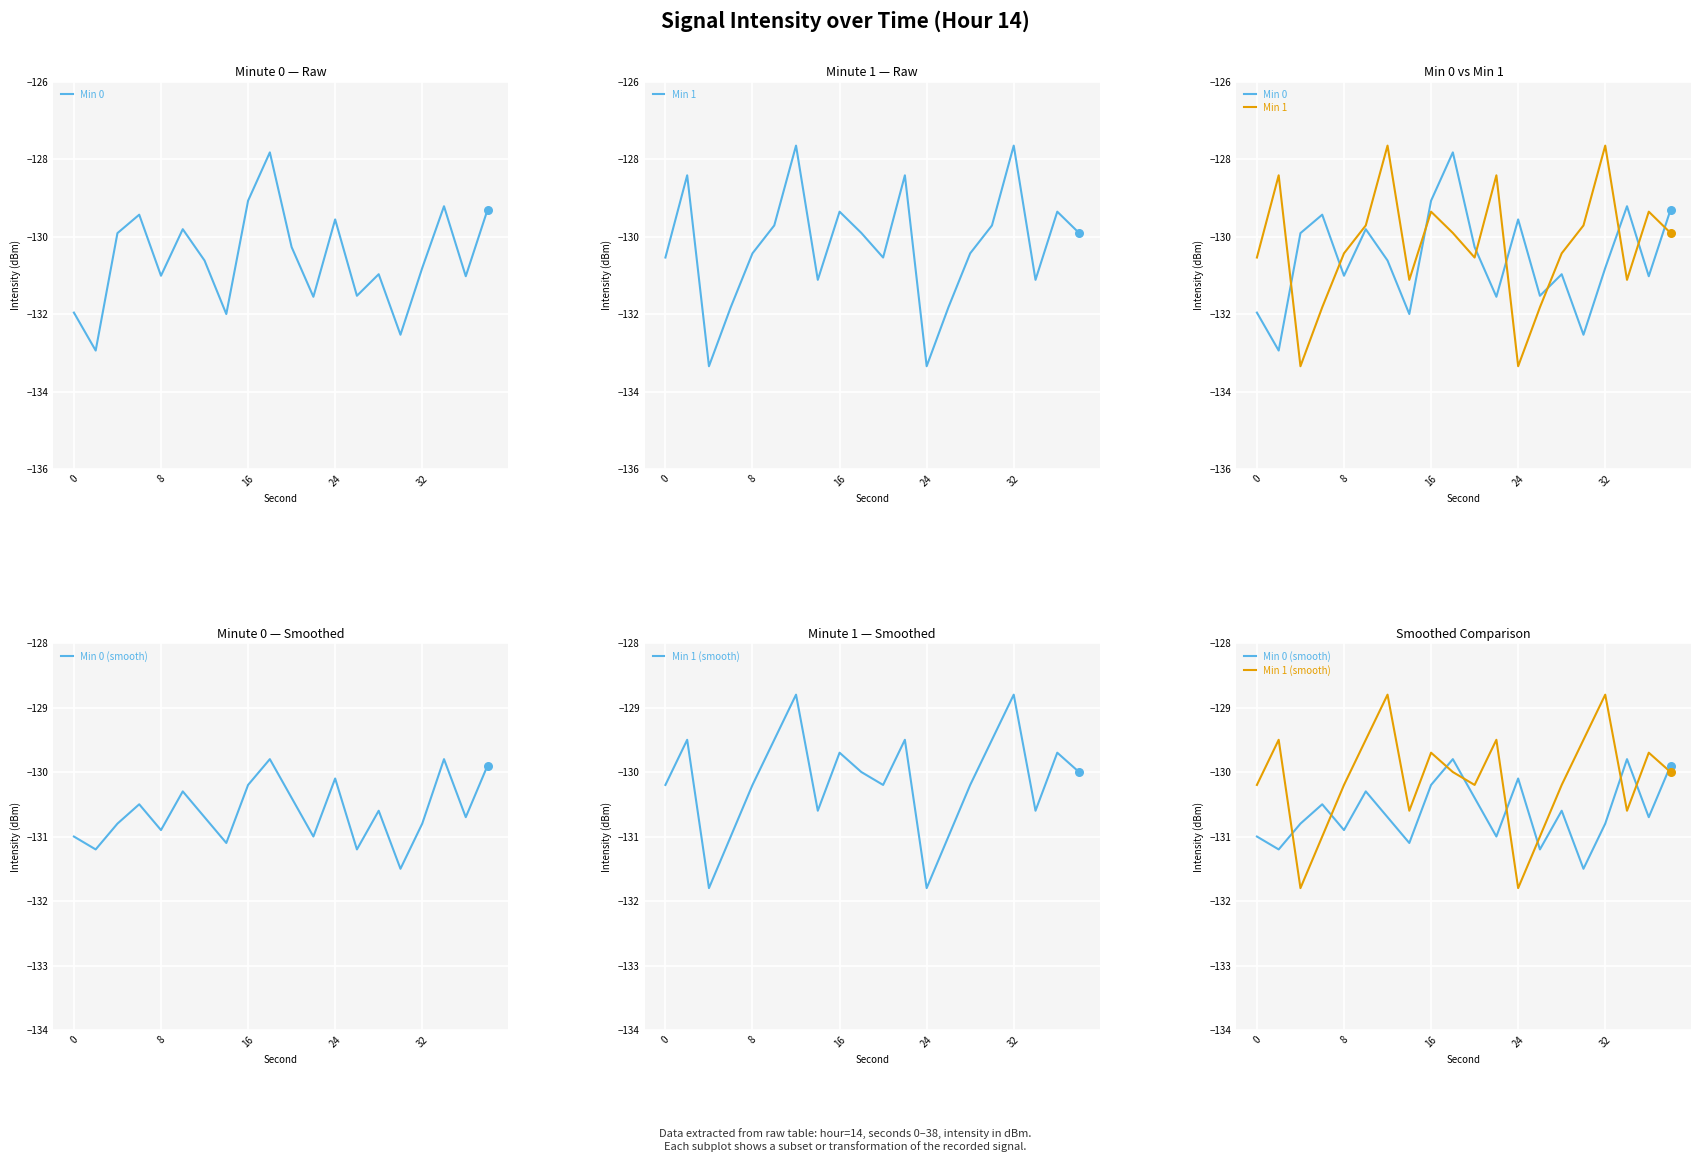

What is the total value across all series at 5?

-519.3